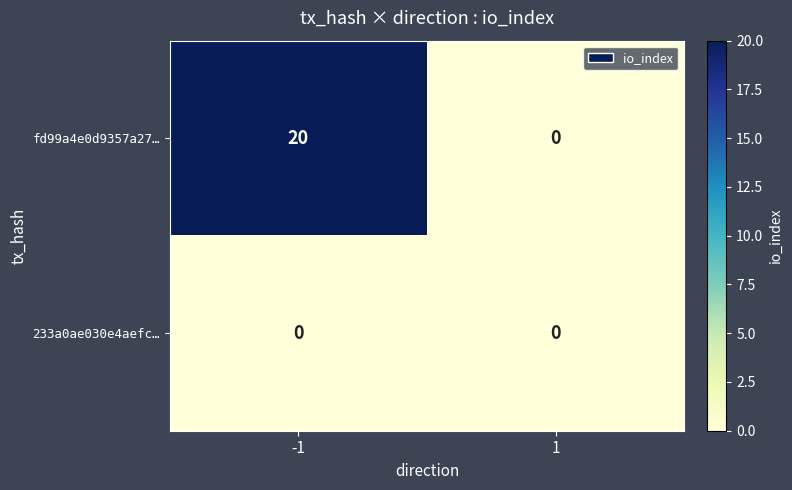

Rank the series by their maximum value, from lowest to highest.

233a0ae030e4aefc…, fd99a4e0d9357a27…